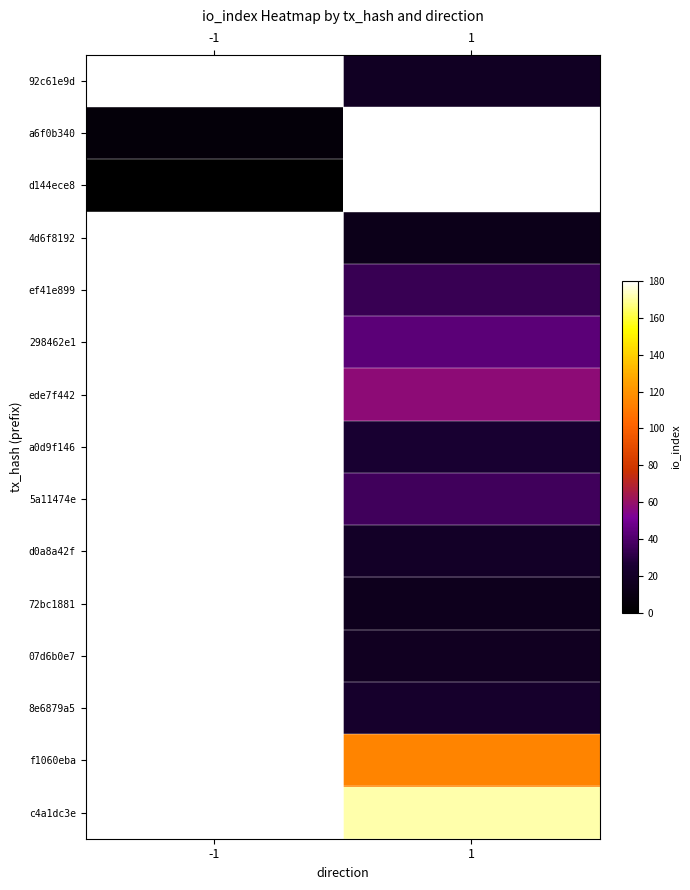

What value does the c4a1dc3e series have at 1?

171.0